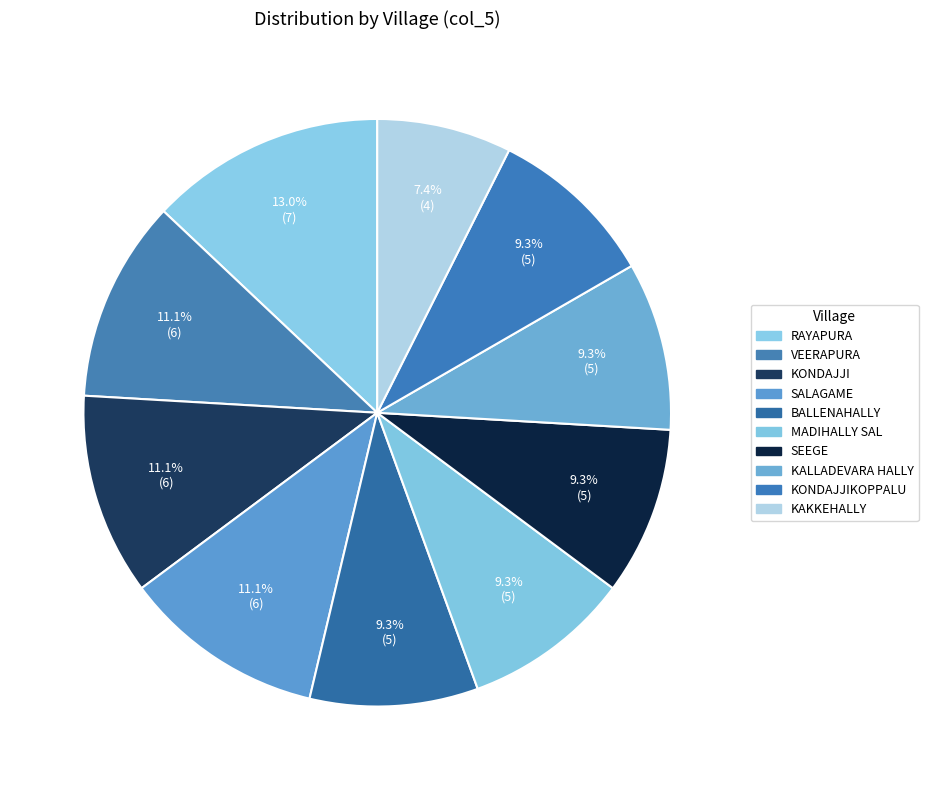

Which slice is the smallest?

KAKKEHALLY